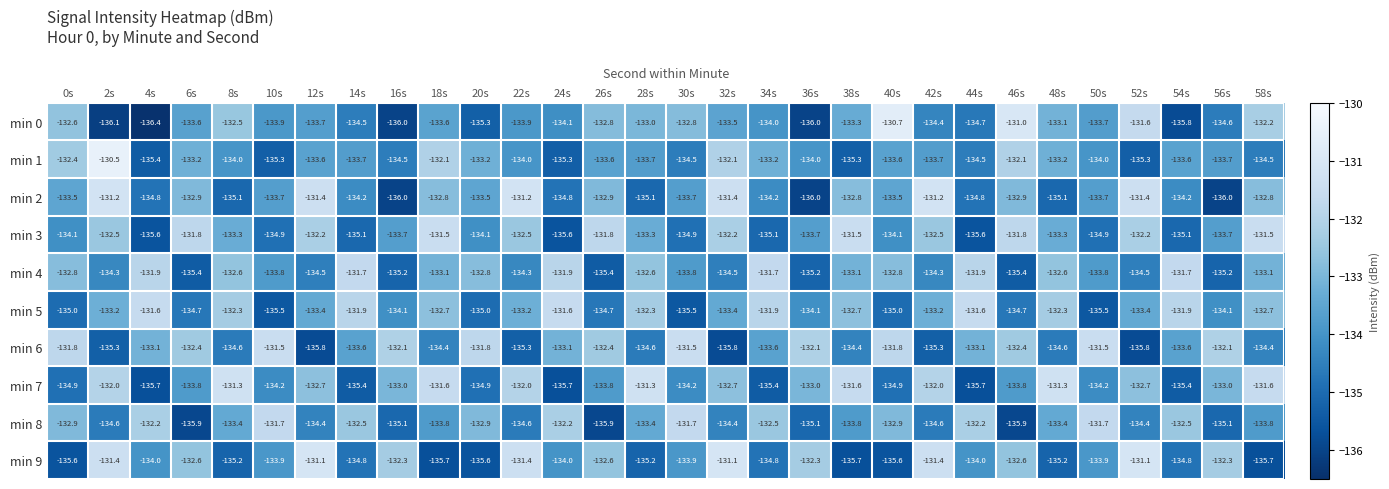

How many series are shown in this chart?

10